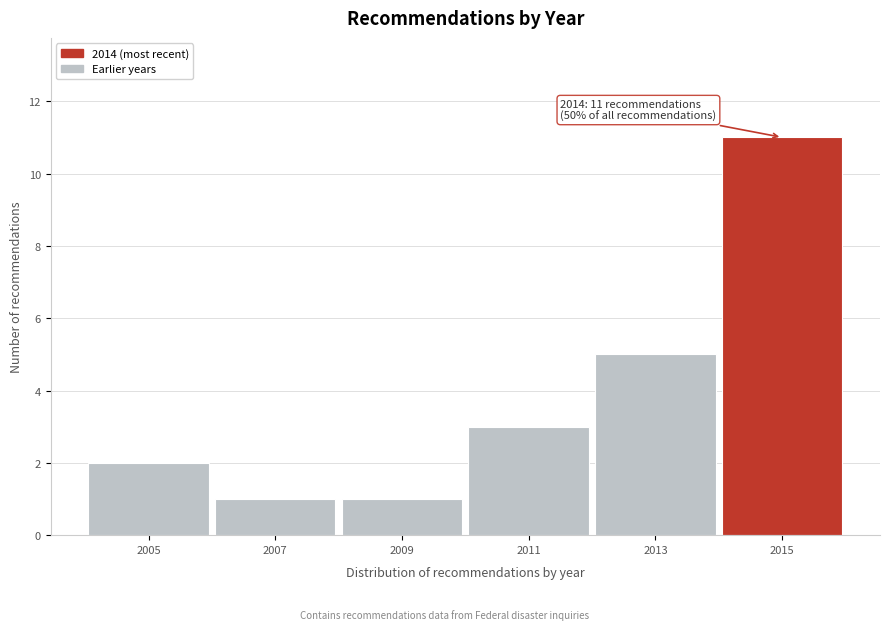

Reading right to left, transcribe all the data shown in this chart.

2015=11	2013=5	2011=3	2009=1	2007=1	2005=2